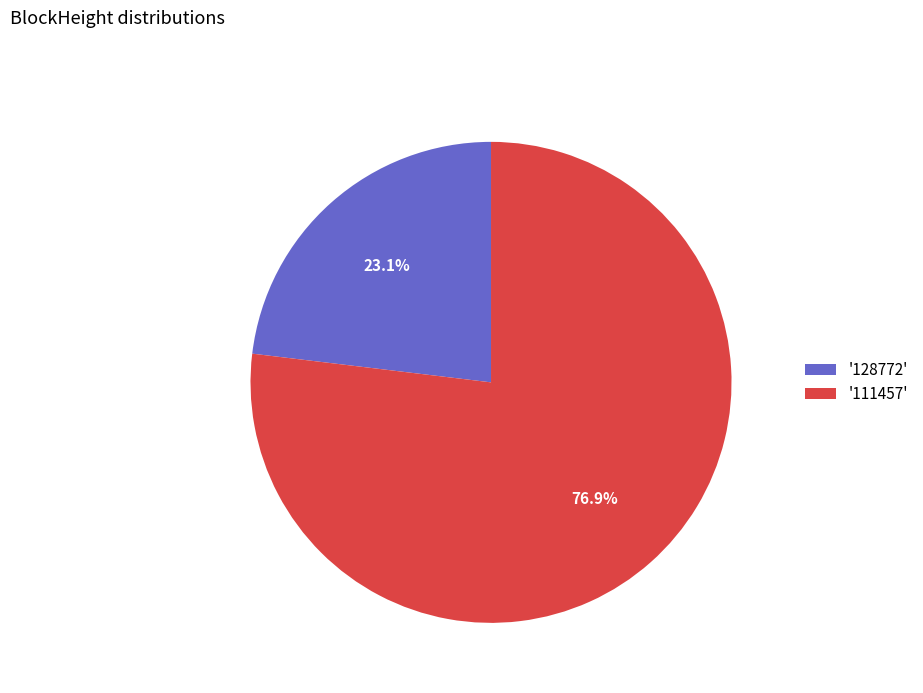

Approximately how many times larger is the value at '128772' compared to '111457'?

0.3